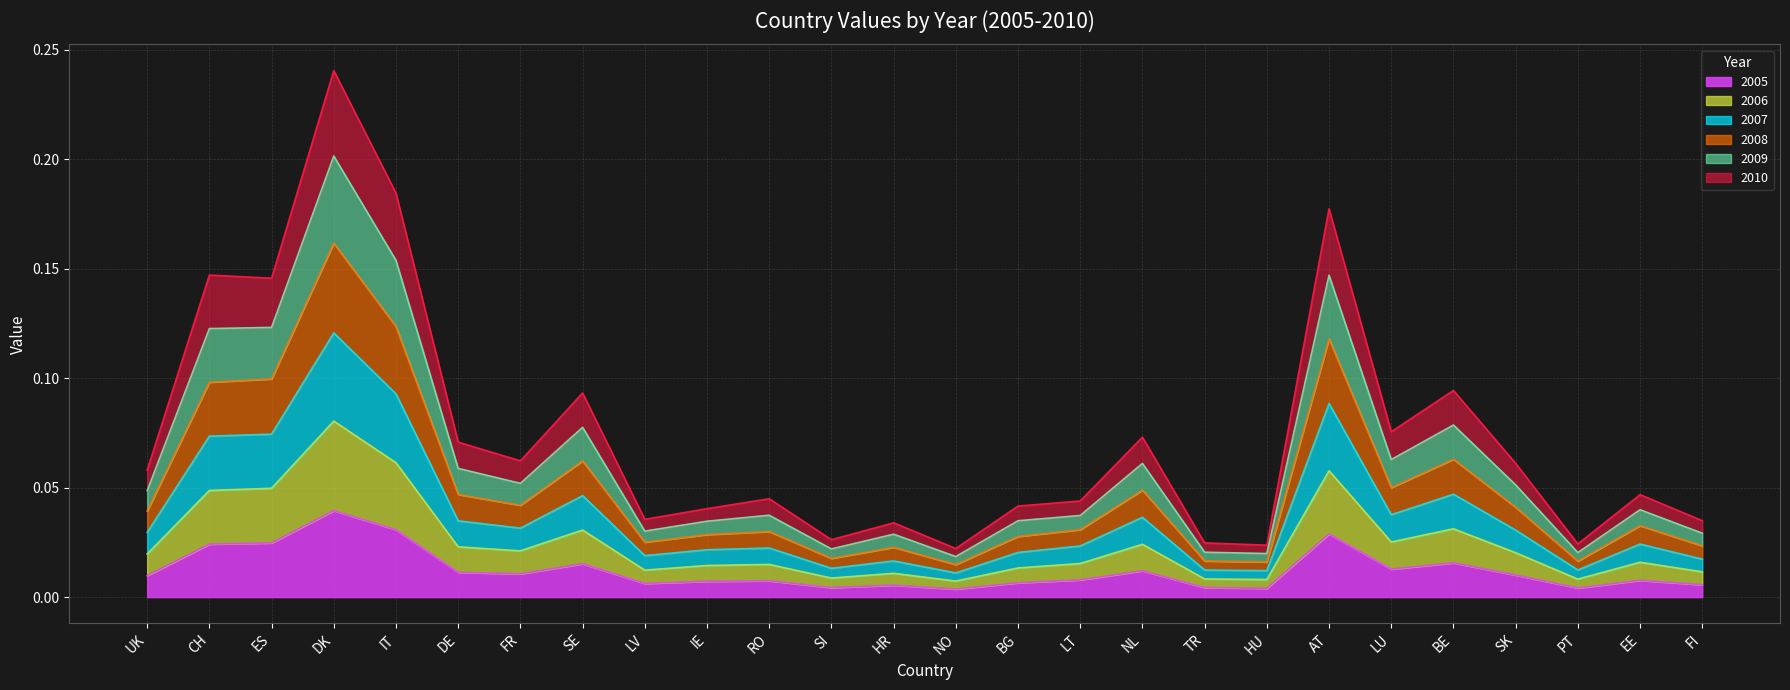

What position from the right is IT?

22